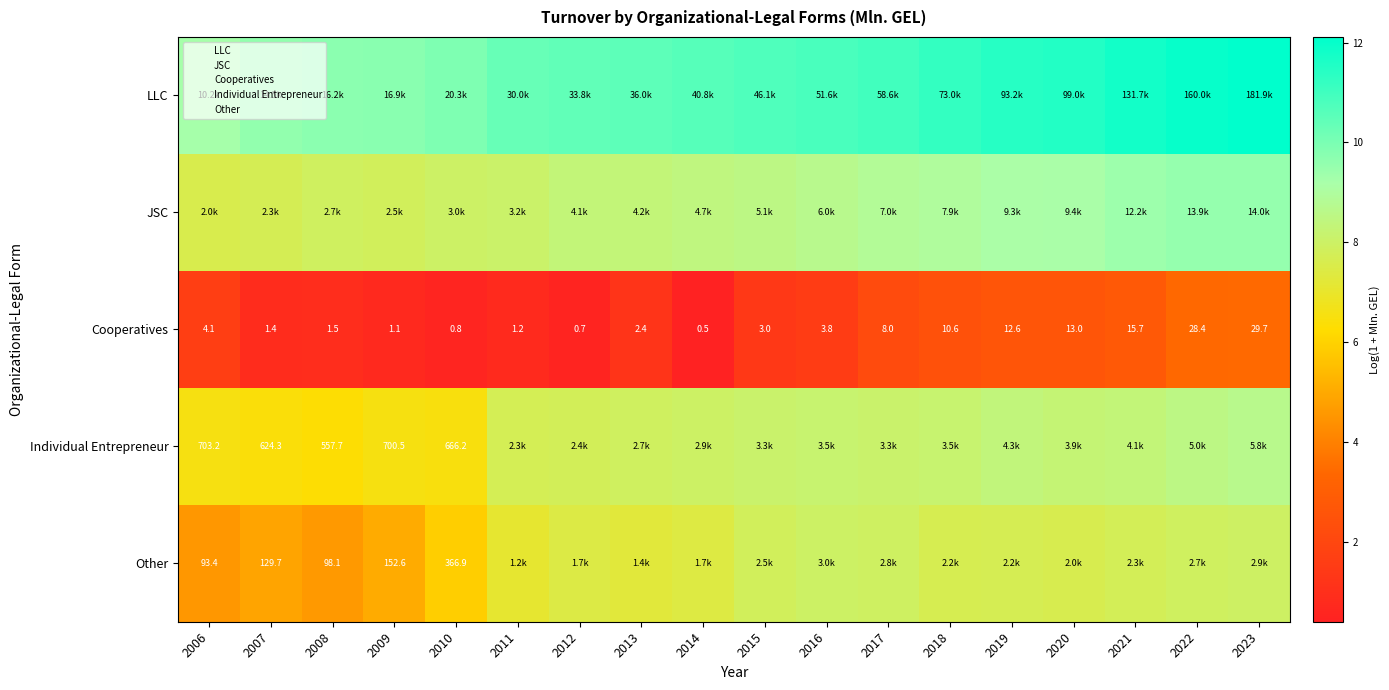

The JSC series shows 9.5 at 2023. True or false?

True